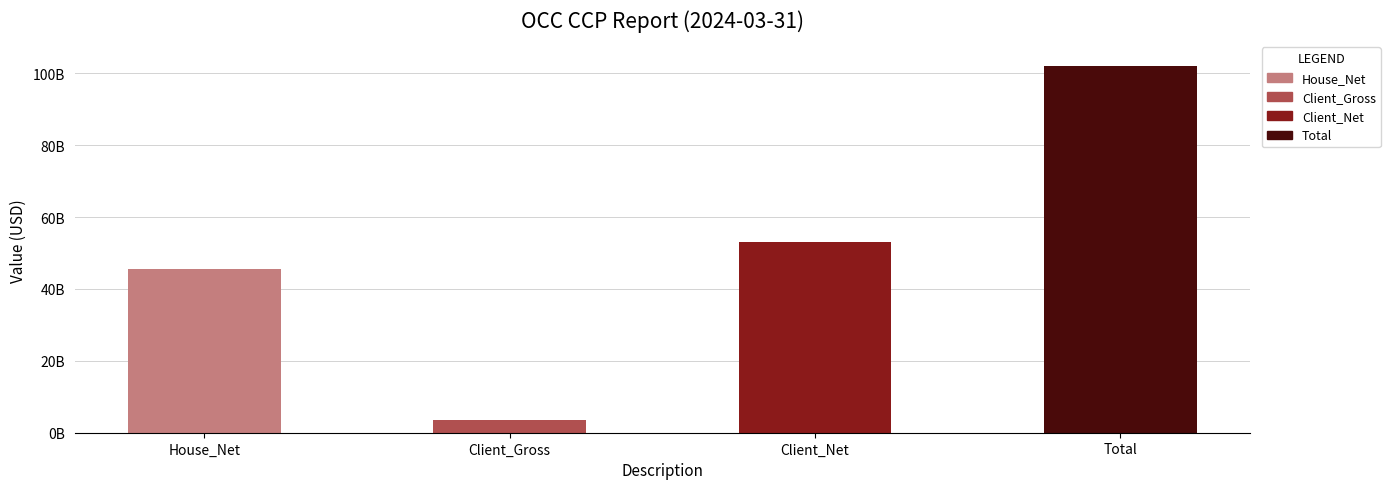

Does the chart contain stacked bars?

No